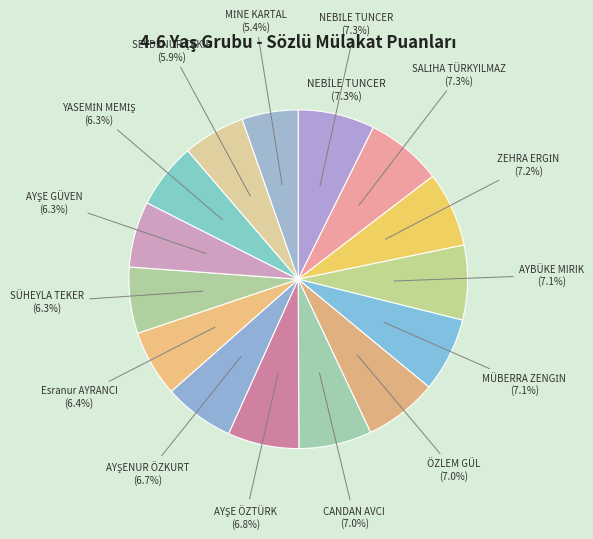

Which has a higher value, AYŞE GÜVEN or Esranur AYRANCI?

Esranur AYRANCI